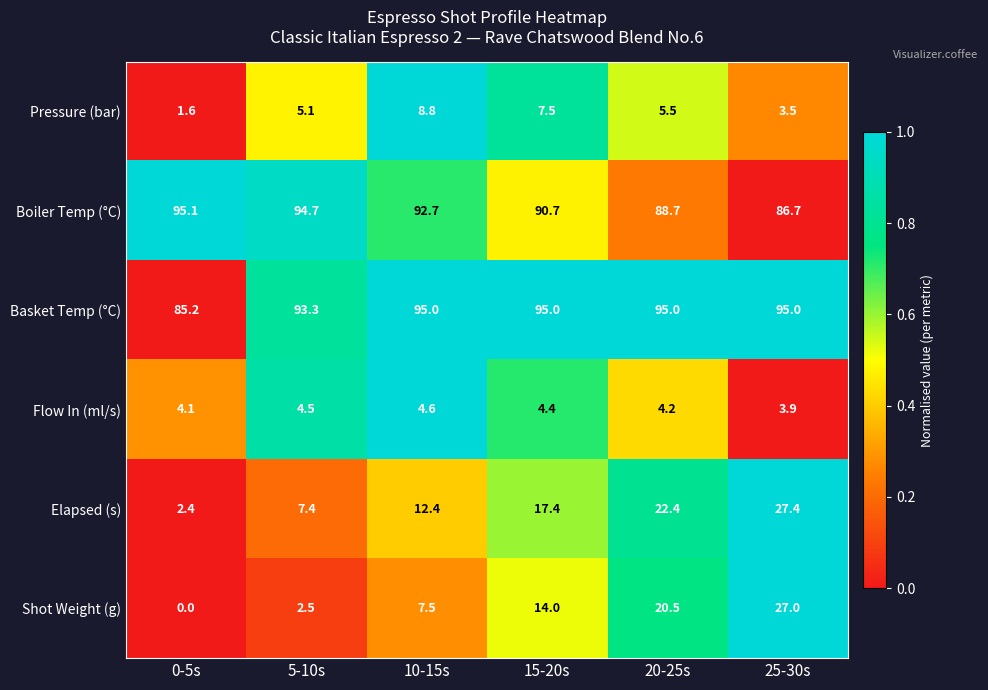

Rank the series at 0-5s from highest to lowest value.

Boiler Temp (°C), Basket Temp (°C), Flow In (ml/s), Elapsed (s), Pressure (bar), Shot Weight (g)